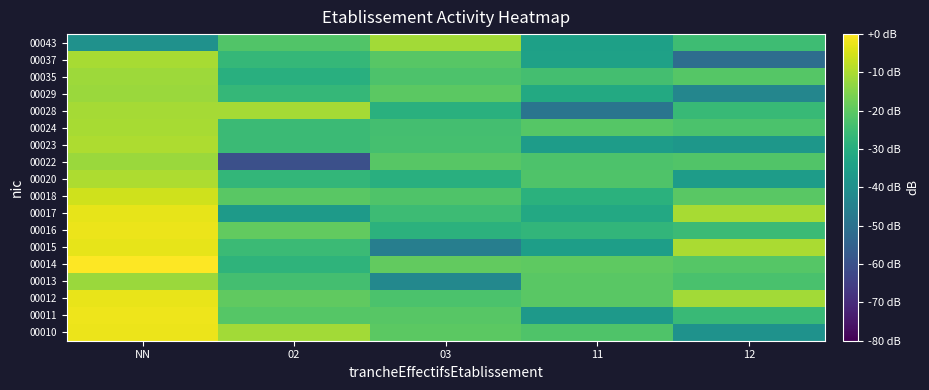

Reading left to right, extract all data points from this chart.

00010: NN=-2.2	02=-11.1	03=-20.2	11=-22.0	12=-39.3
00011: NN=-2.0	02=-21.2	03=-20.9	11=-36.6	12=-25.8
00012: NN=-2.8	02=-19.5	03=-22.7	11=-20.5	12=-11.1
00013: NN=-11.9	02=-24.0	03=-42.6	11=-20.5	12=-22.8
00014: NN=0.0	02=-27.8	03=-19.1	11=-19.8	12=-21.0
00015: NN=-3.0	02=-25.5	03=-45.8	11=-35.0	12=-10.3
00016: NN=-2.3	02=-19.1	03=-28.6	11=-27.5	12=-25.4
00017: NN=-3.0	02=-36.5	03=-25.3	11=-31.7	12=-10.3
00018: NN=-5.9	02=-20.4	03=-21.9	11=-28.9	12=-20.4
00020: NN=-9.9	02=-27.1	03=-29.6	11=-22.2	12=-35.9
00022: NN=-12.0	02=-60.5	03=-20.9	11=-22.4	12=-21.9
00023: NN=-10.0	02=-25.6	03=-23.7	11=-35.9	12=-37.6
00024: NN=-10.3	02=-25.4	03=-23.8	11=-21.2	12=-22.8
00028: NN=-10.7	02=-10.7	03=-29.2	11=-48.8	12=-26.0
00029: NN=-11.9	02=-26.6	03=-20.2	11=-31.4	12=-43.4
00035: NN=-11.7	02=-29.5	03=-22.4	11=-23.9	12=-21.0
00037: NN=-10.3	02=-26.7	03=-20.6	11=-34.3	12=-51.4
00043: NN=-39.7	02=-21.7	03=-11.0	11=-34.6	12=-24.8